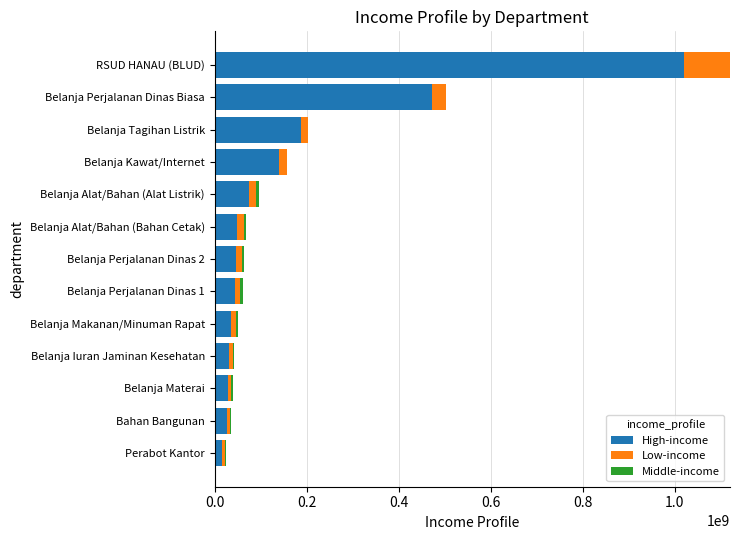

At which category is the sum across all series the highest?

RSUD HANAU (BLUD)